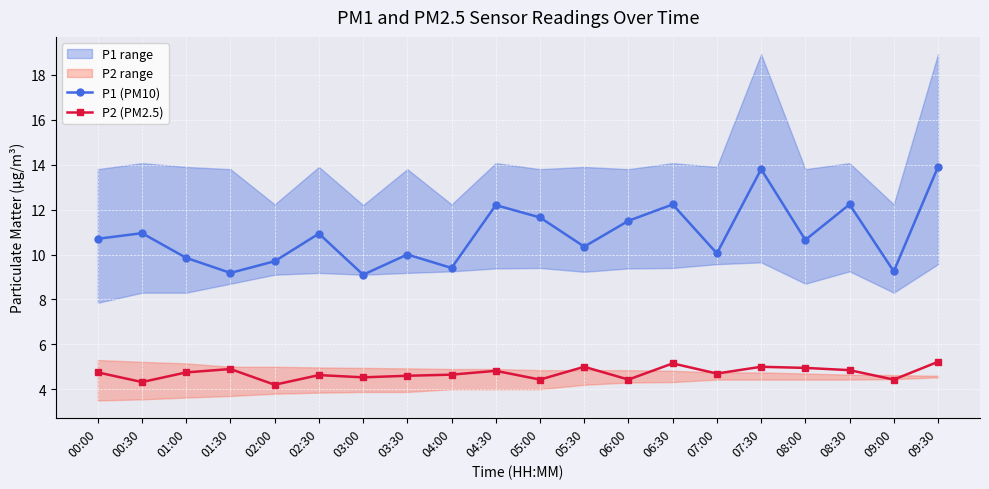

True or false: P2 (PM2.5) and P1 (PM10) intersect in this chart.

False